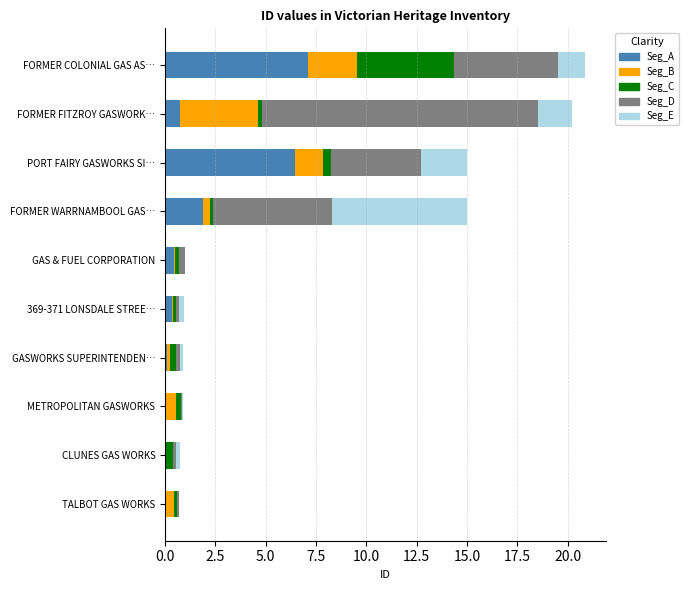

Which category has the highest value in the Seg_A series?

FORMER COLONIAL GAS AS…